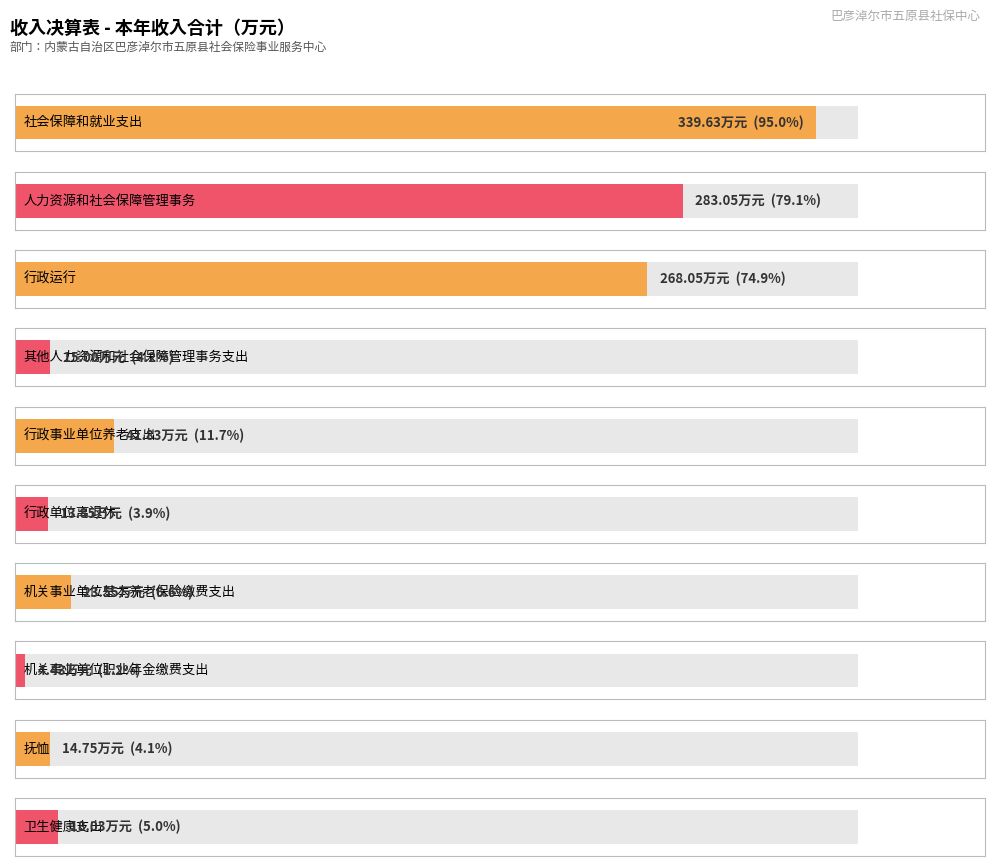

What is the change in value from 行政事业单位养老支出 to 抚恤?

-27.1